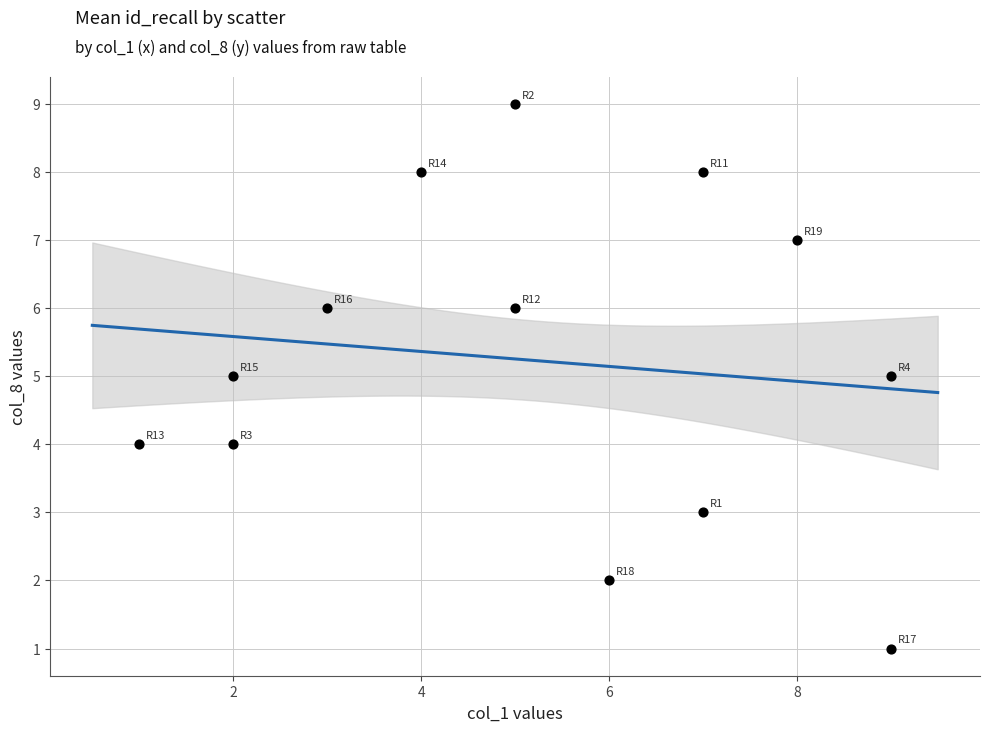

What is the range of Y values (max minus min)?

8